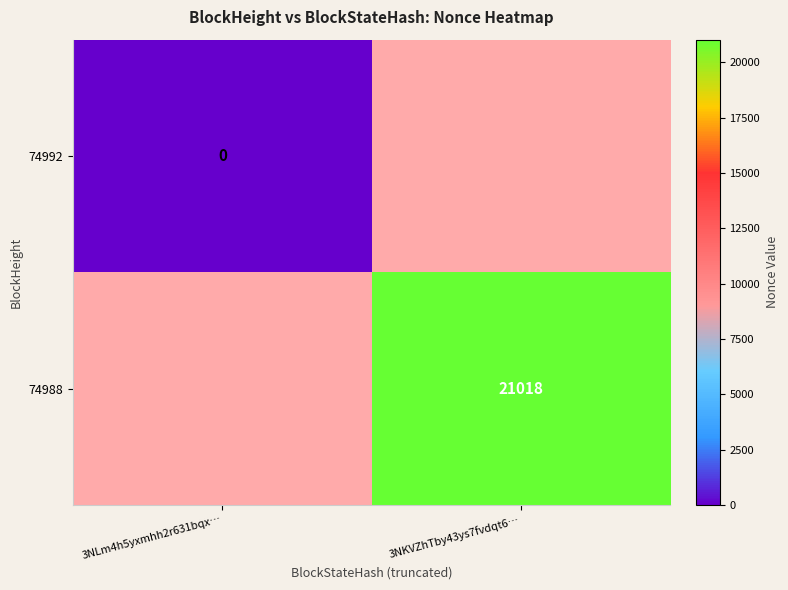

Is it true that 74988 equals 21018 at 3NKVZhTby43ys7fvdqt6…?

True